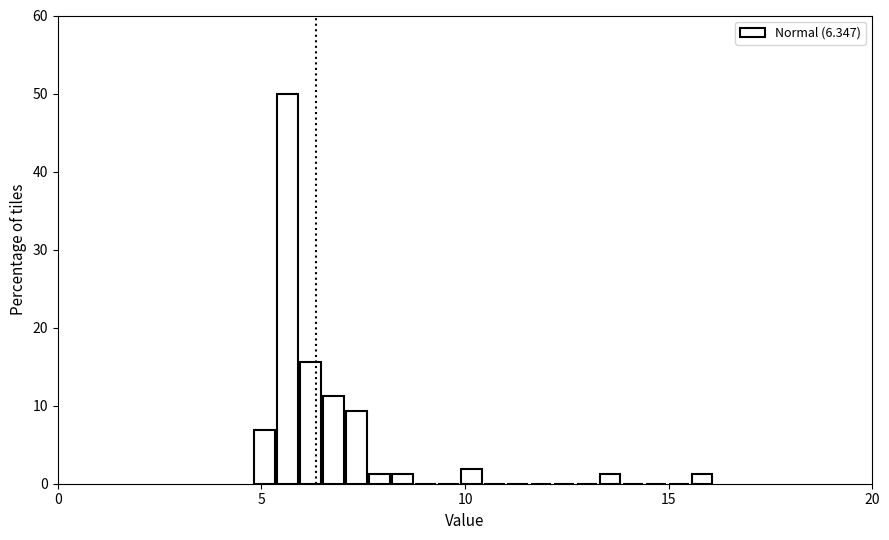

Read against the x-axis, roughly where is the centre of the tallest bar?

5.5